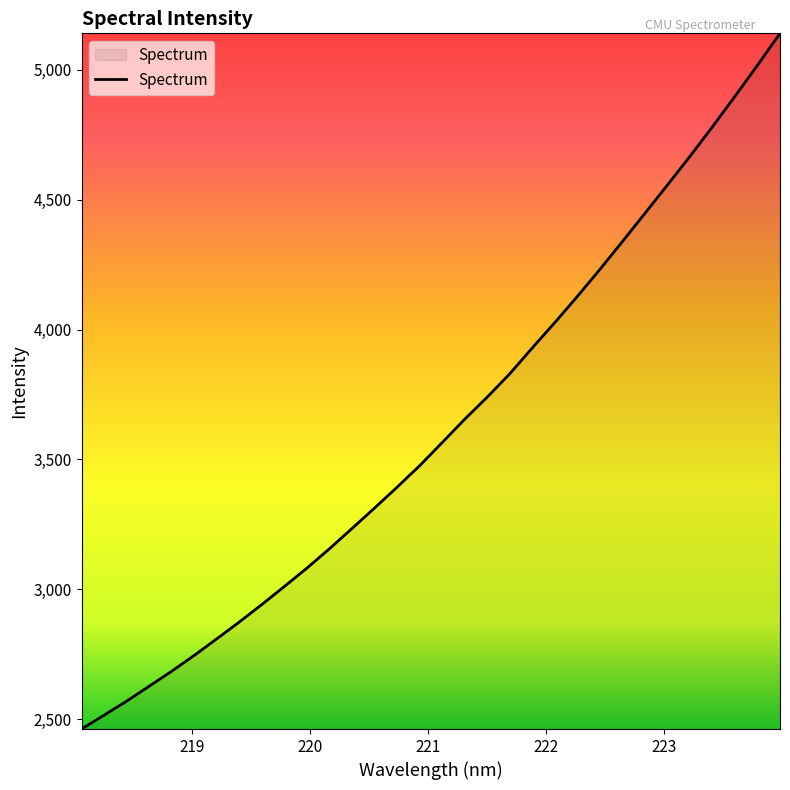

Count the number of categories in the chart.

32